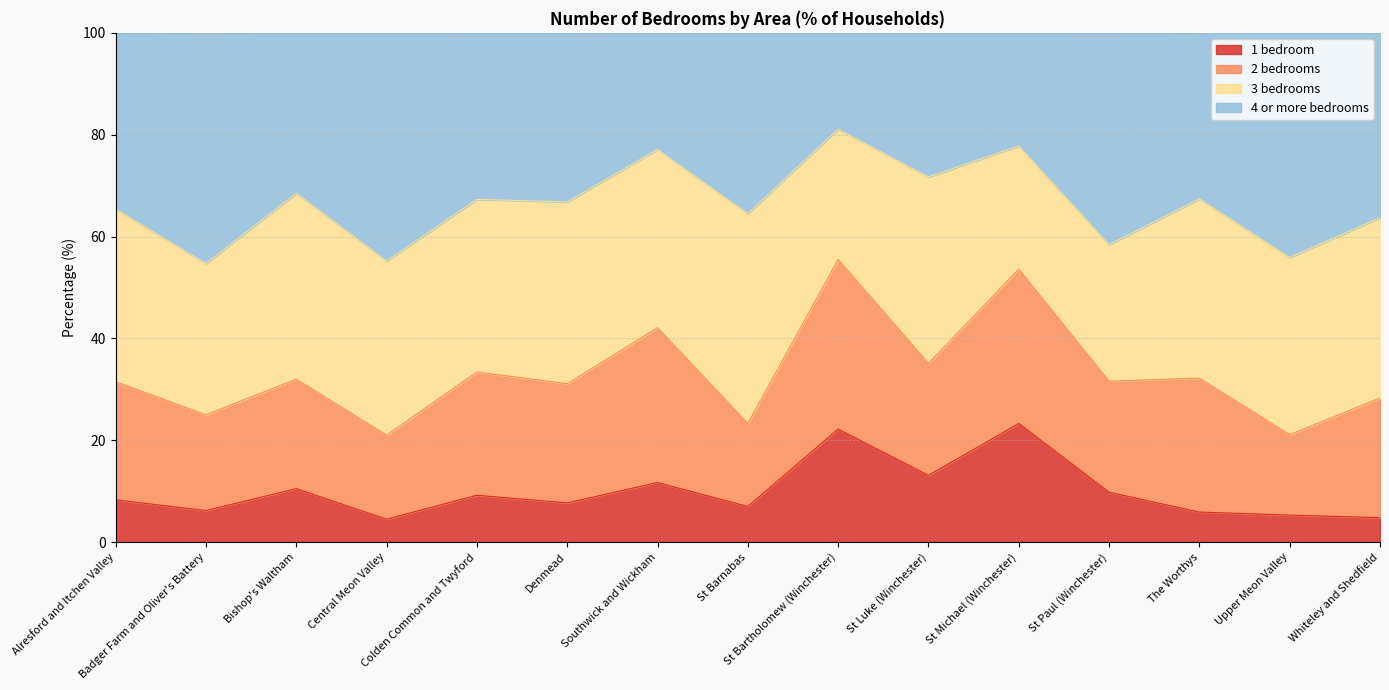

What is the maximum value for 1 bedroom?

23.3